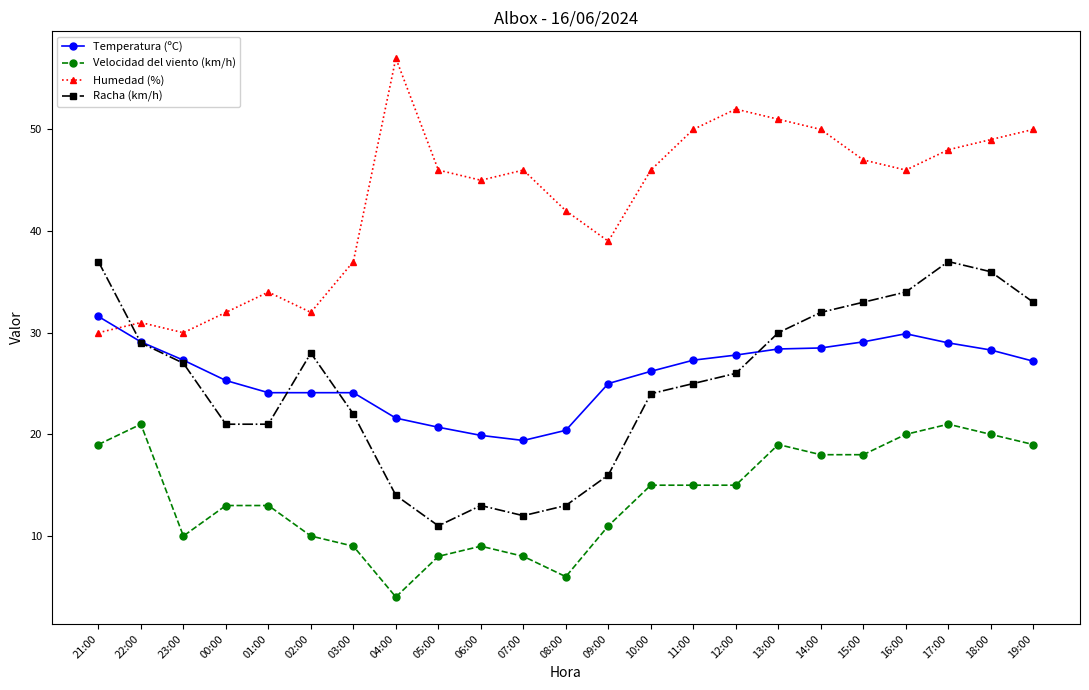

What is the label of the 18th point from the right?

02:00